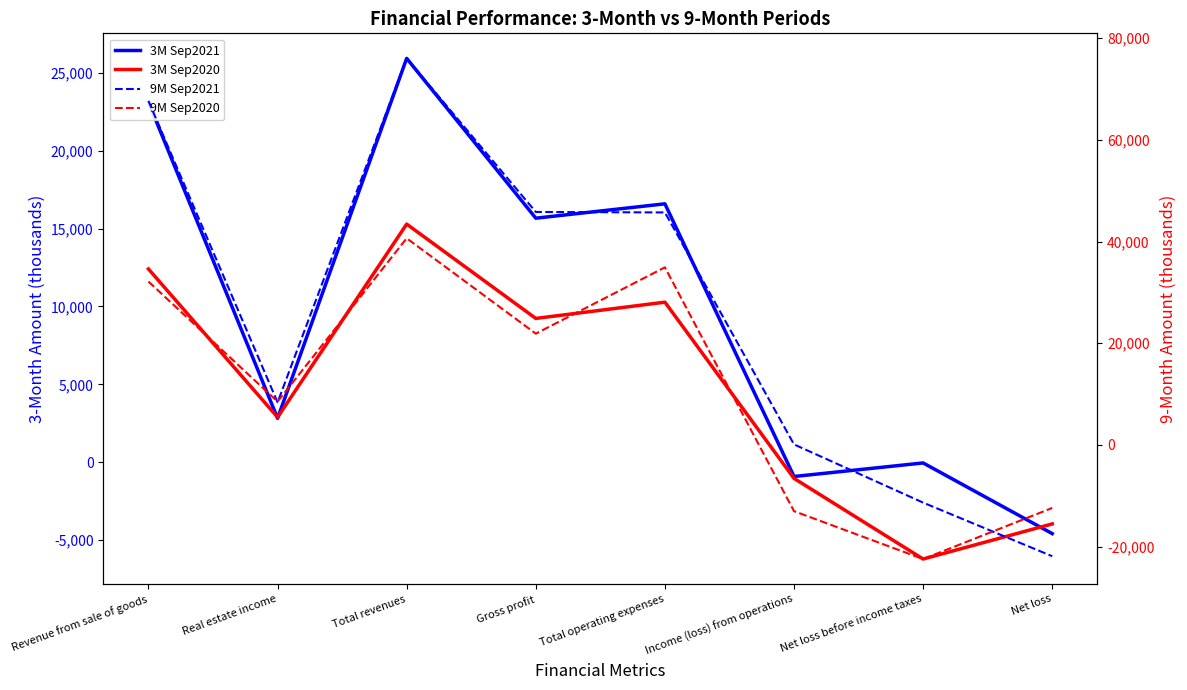

Which category has the lowest value in the 3M Sep2021 series?

Net loss